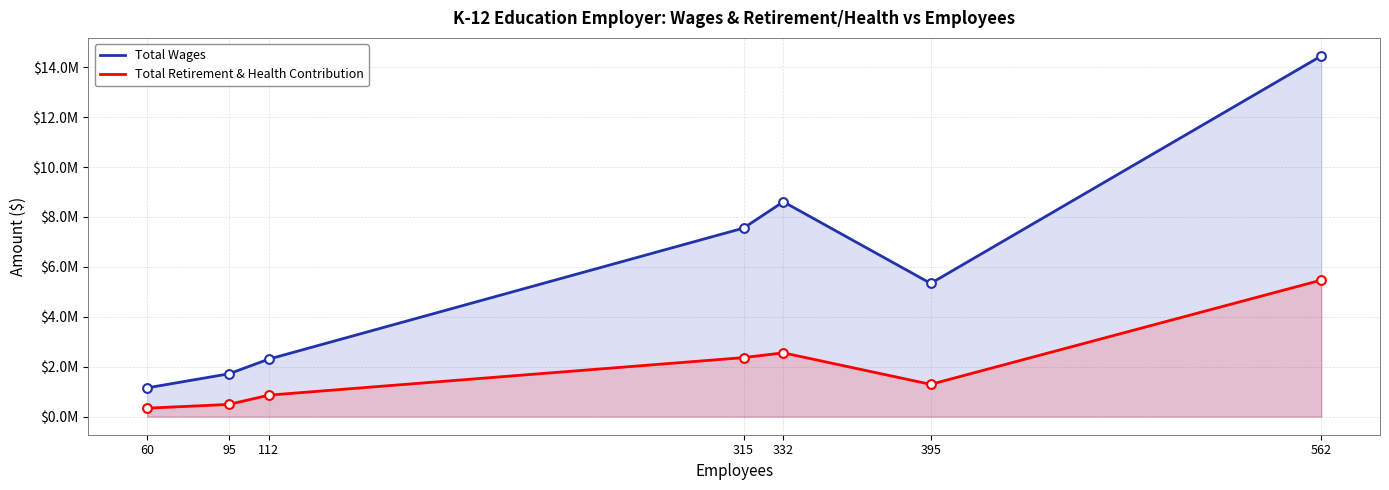

Which series reaches the minimum Y coordinate?

Total Retirement & Health Contribution